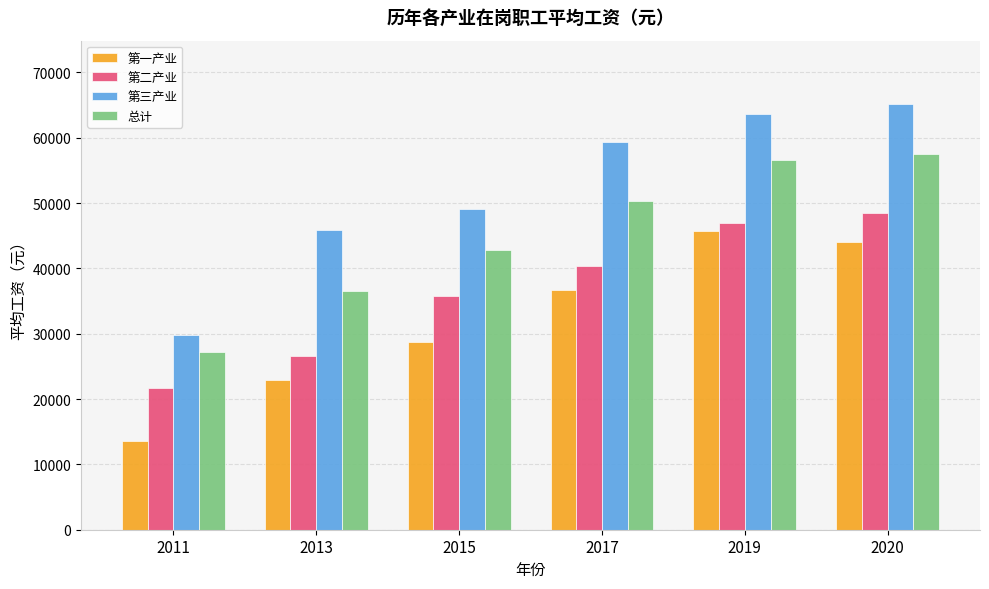

What is the value of the 第三产业 bar at the 6th from the left?

65096